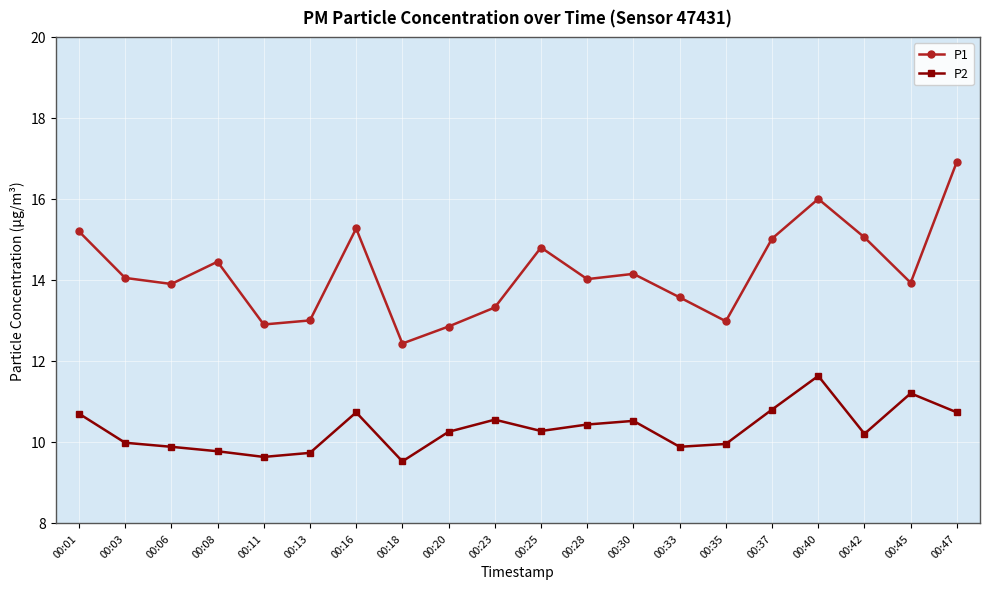

What is the average value of the P2 series?

10.3